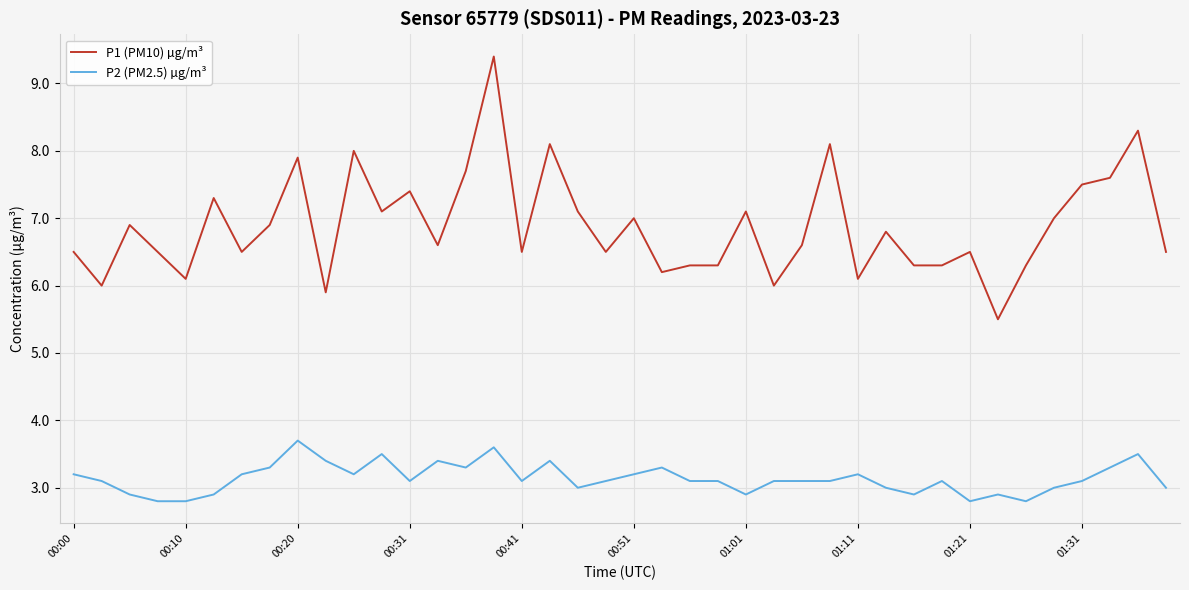

Which series has the largest total across all categories?

P1 (PM10) µg/m³